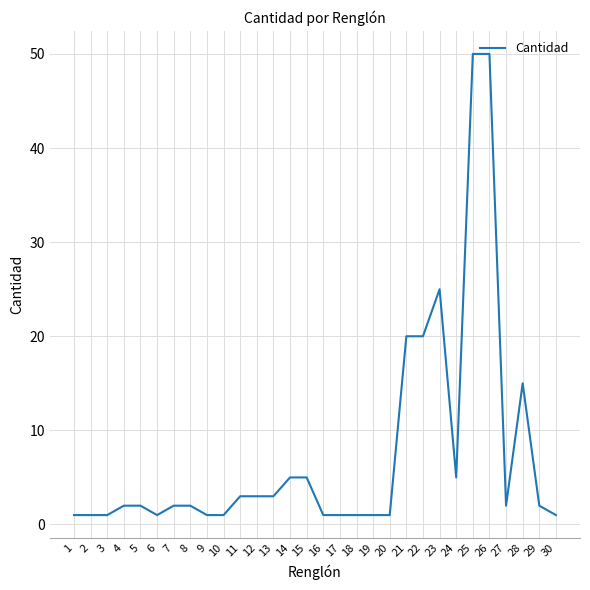

The chart shows a value of 1 at 2. True or false?

True